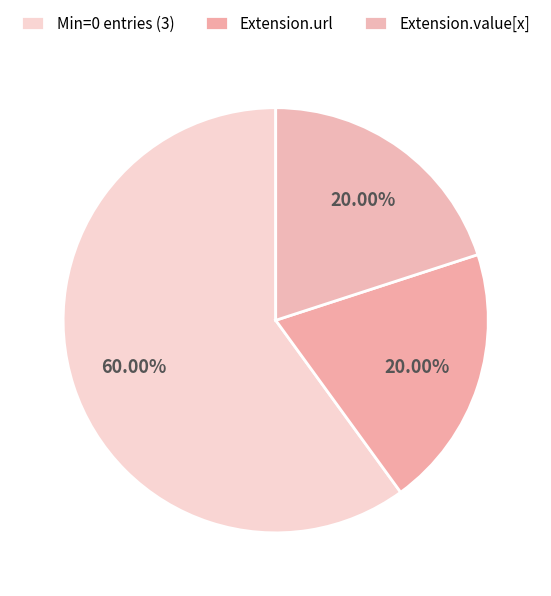

How many segments does this pie chart have?

3